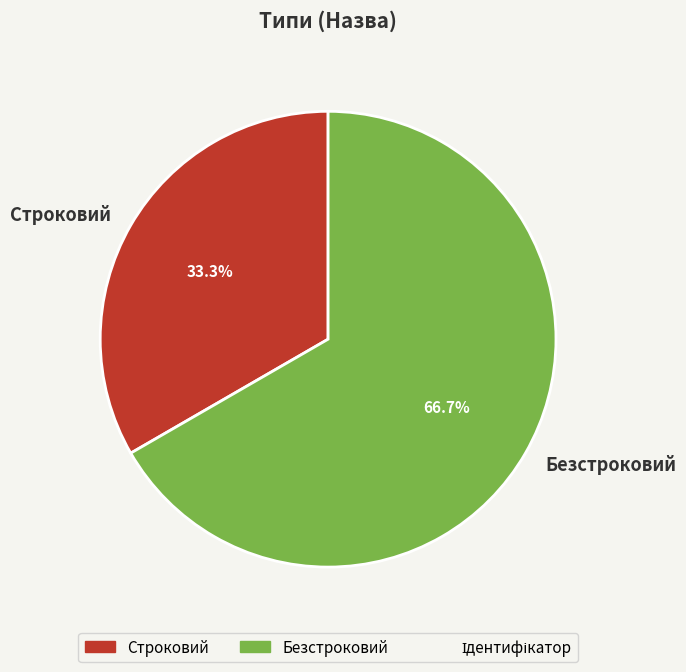

True or false: Строковий accounts for 39% of the total.

False